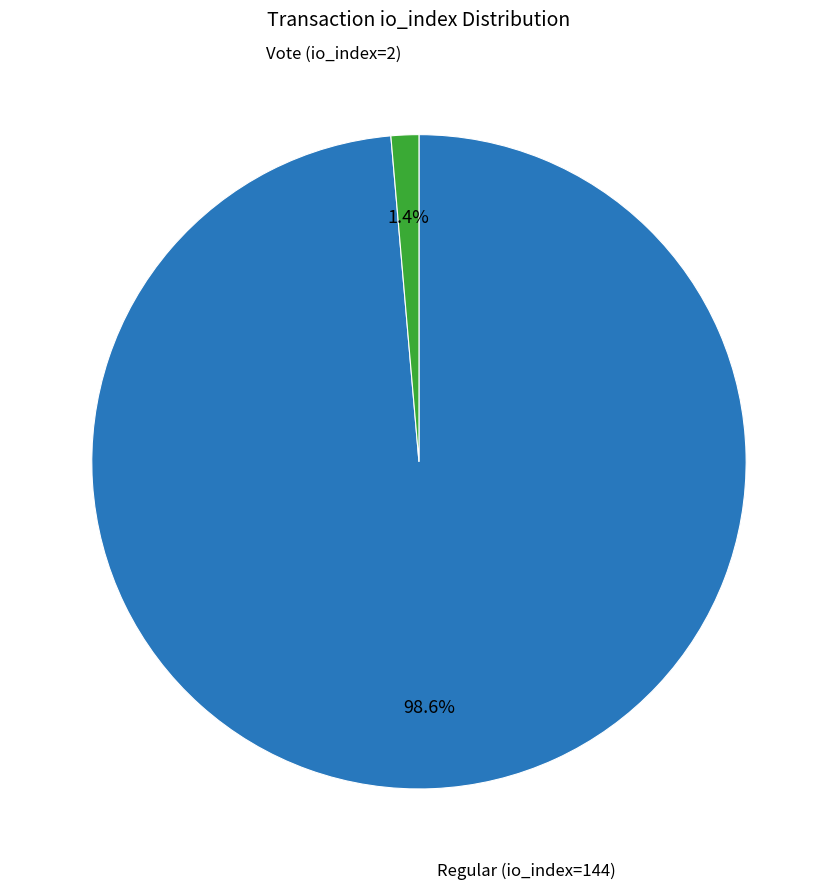

What portion of the pie excludes Regular (io_index=144)?

1.4%